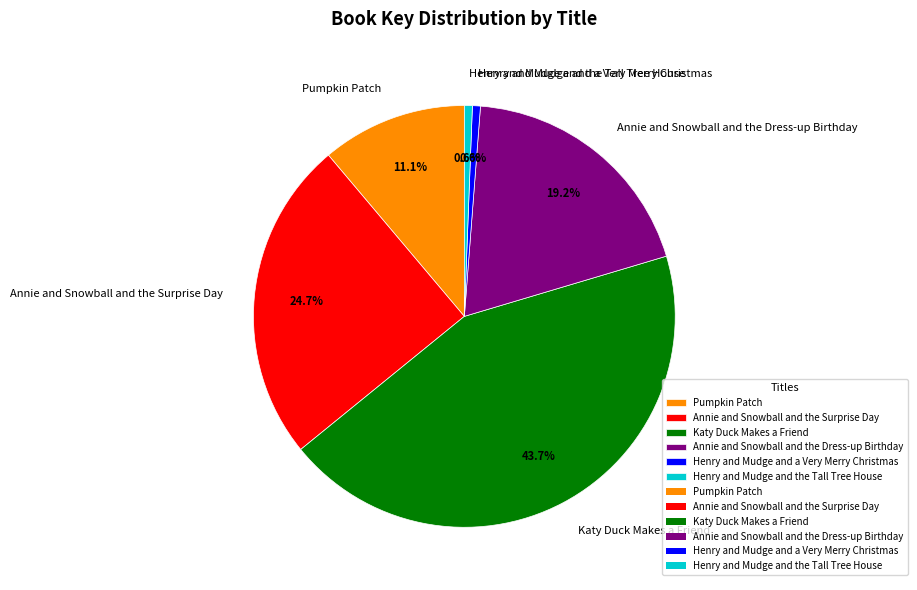

Which category has the biggest portion of the pie?

Katy Duck Makes a Friend